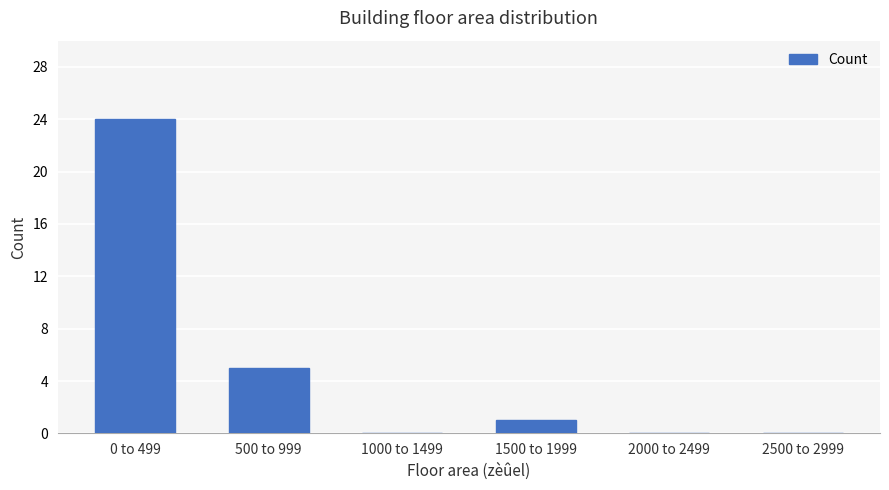

At which label does the data first exceed 1?

0 to 499